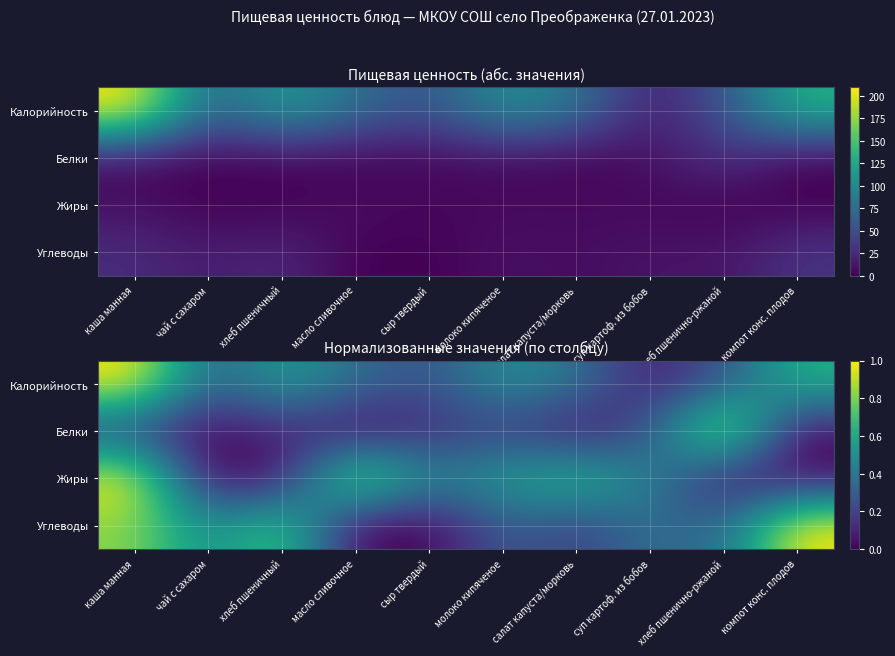

At how many categories does at least one series exceed 0?

10